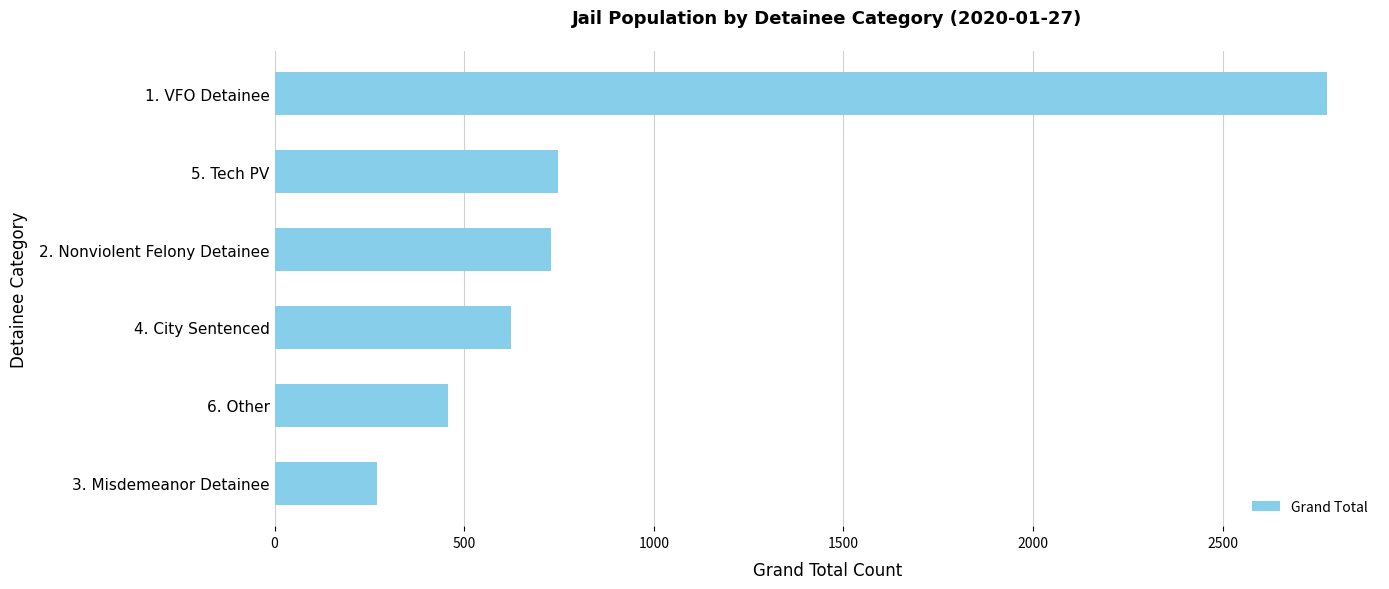

Does the chart contain any negative values?

No